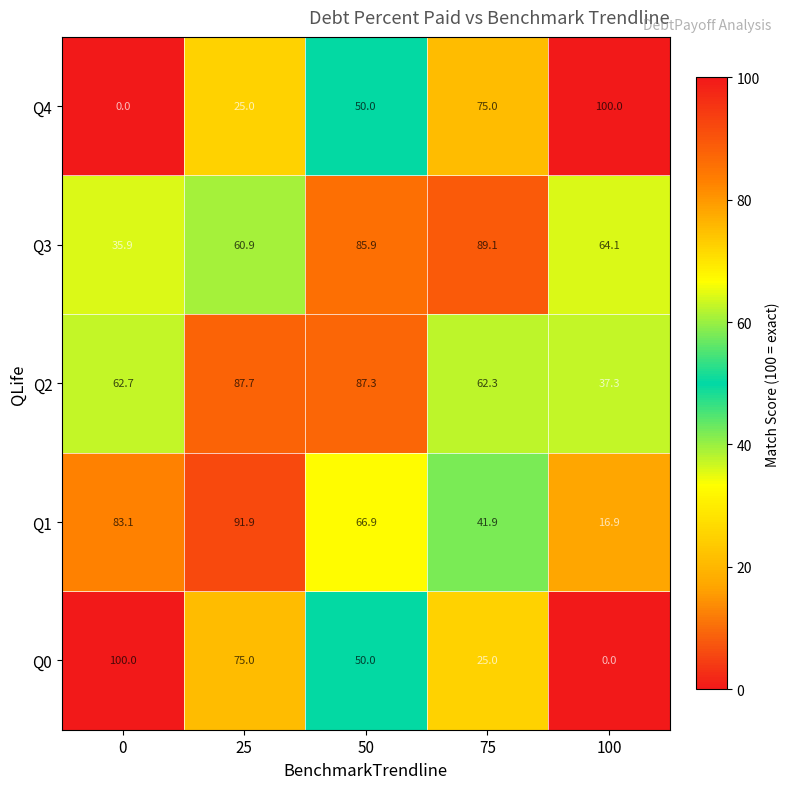

At which label is Q0 closest to 50?

50